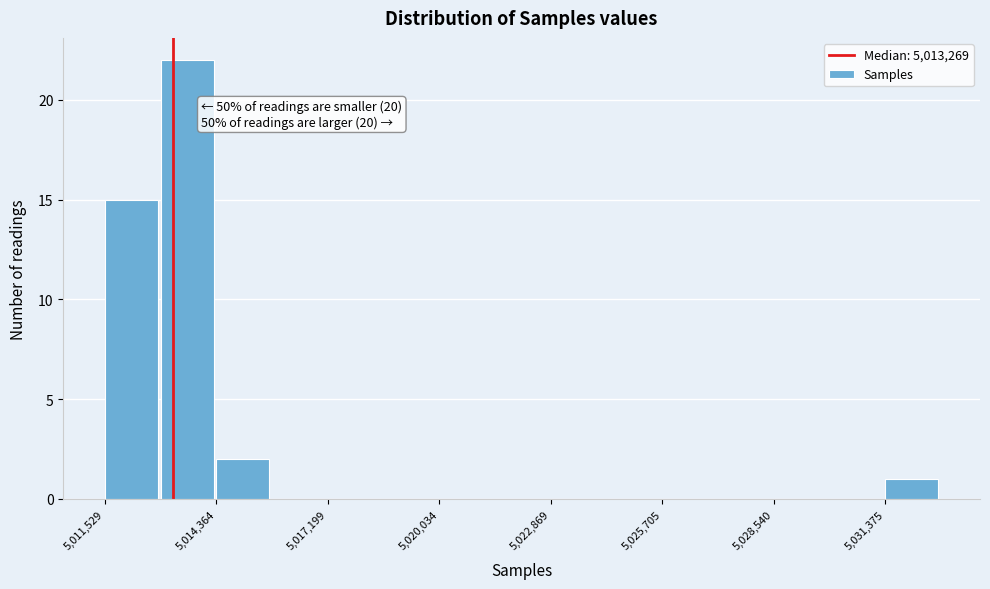

Around what value on the x-axis is the tallest bar? Give the approximate position of its centre, as read against the axis.

5013500